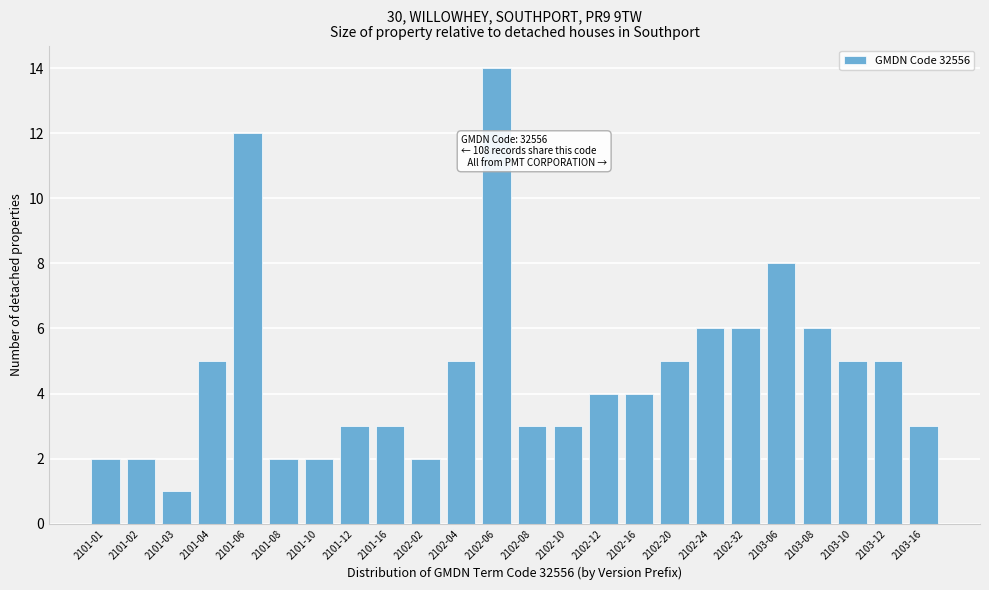

Reading left to right, list all the values displayed in this chart.

2101-01=2	2101-02=2	2101-03=1	2101-04=5	2101-06=12	2101-08=2	2101-10=2	2101-12=3	2101-16=3	2102-02=2	2102-04=5	2102-06=14	2102-08=3	2102-10=3	2102-12=4	2102-16=4	2102-20=5	2102-24=6	2102-32=6	2103-06=8	2103-08=6	2103-10=5	2103-12=5	2103-16=3